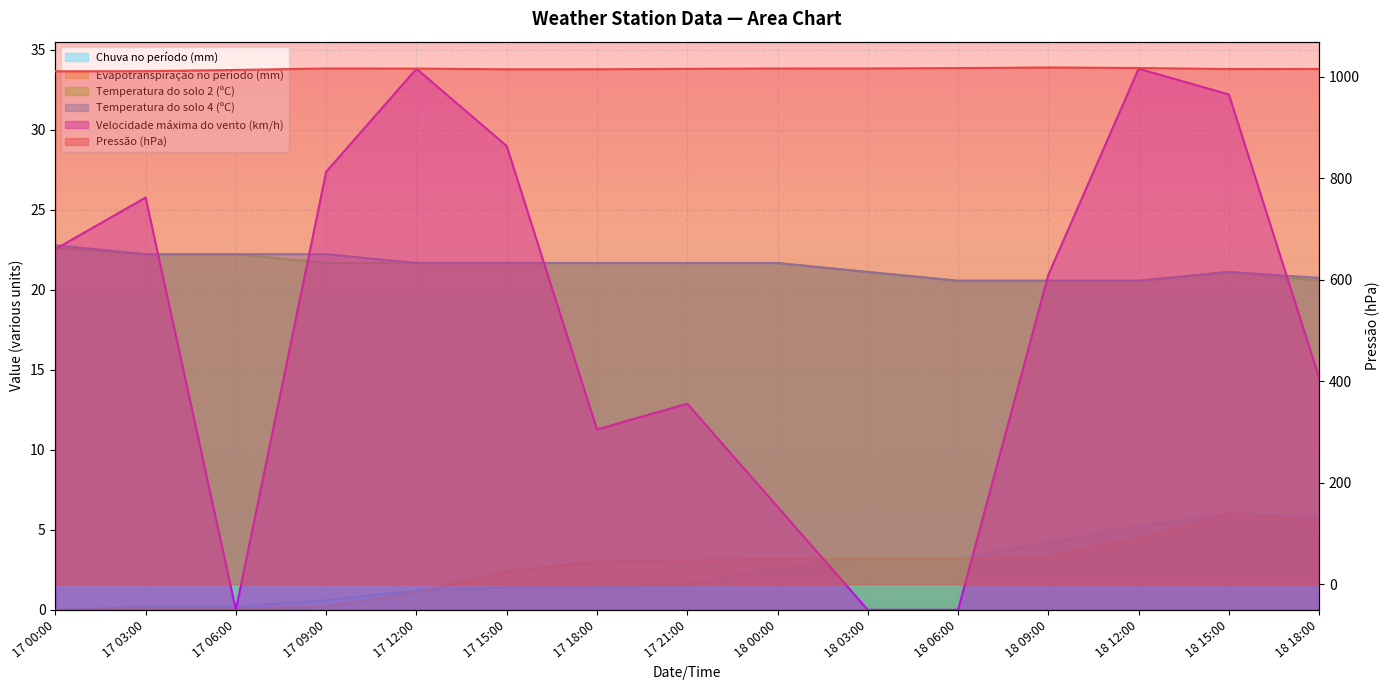

Rank the series by their maximum value, from lowest to highest.

Chuva no período (mm), Evapotranspiração no período (mm), Temperatura do solo 2 (ºC), Temperatura do solo 4 (ºC), Velocidade máxima do vento (km/h), Pressão (hPa)